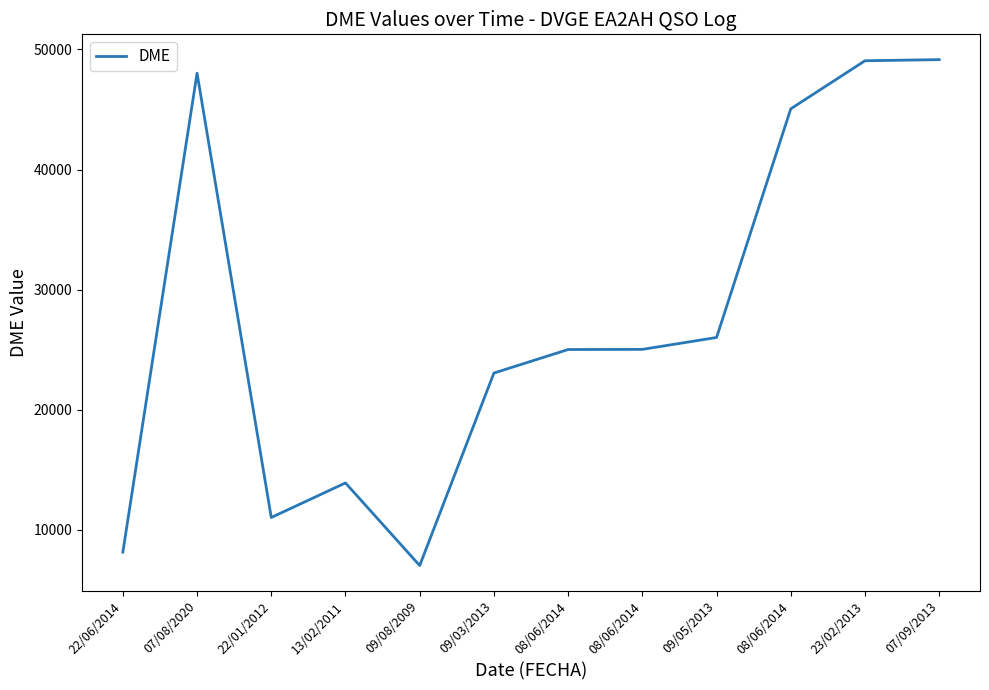

At which category does the chart reach its minimum across all series?

09/08/2009